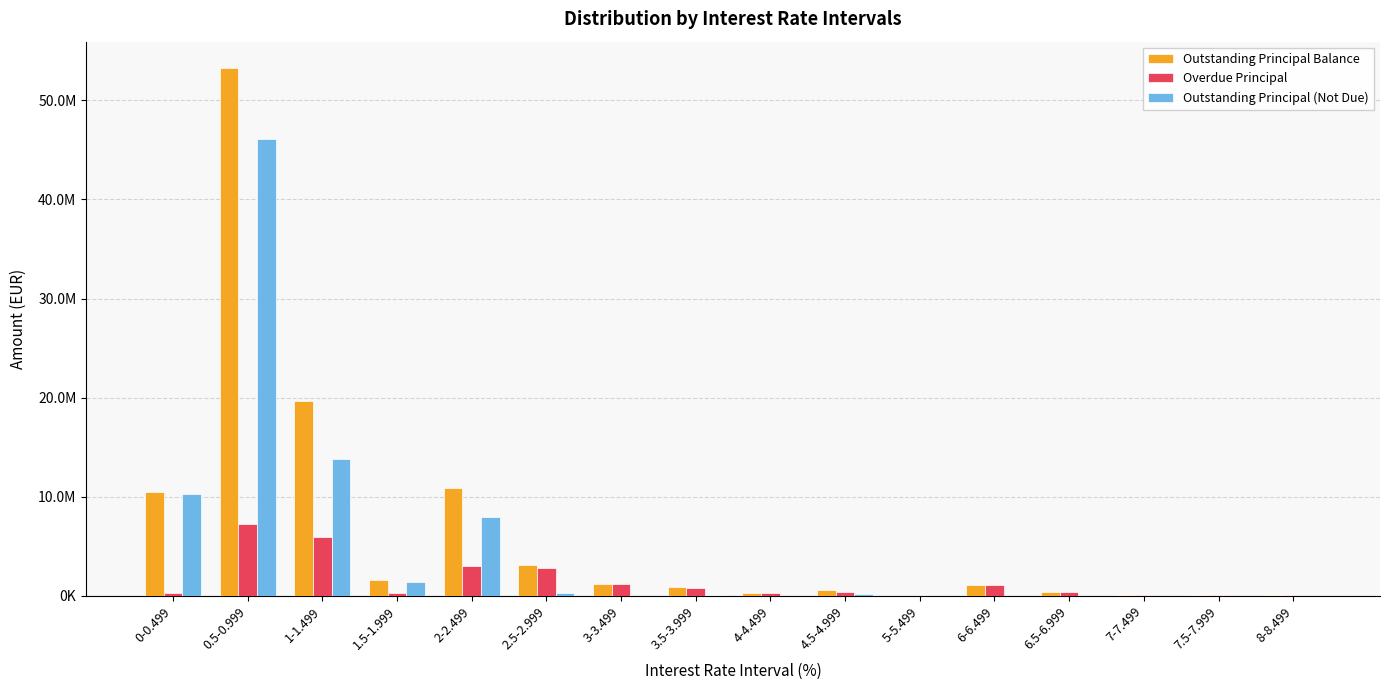

Are the bars grouped side by side (vs. stacked)?

Yes